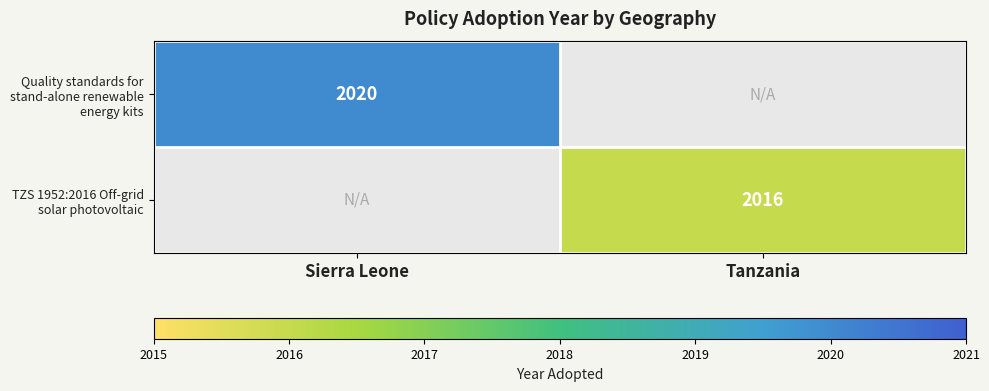

The Quality standards for stand-alone renewable energy kits series shows 3232 at Sierra Leone. True or false?

False